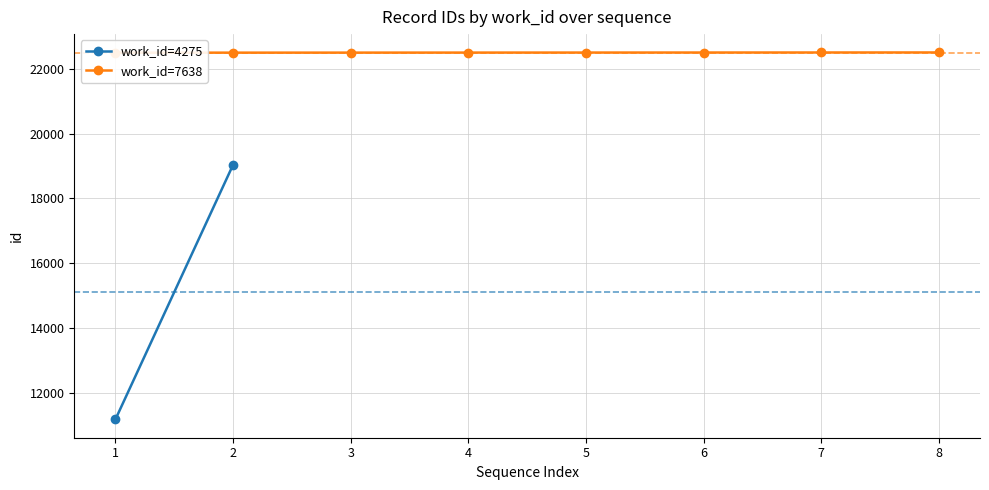

What is the ratio of the value at 2 to the value at 8?

1.0